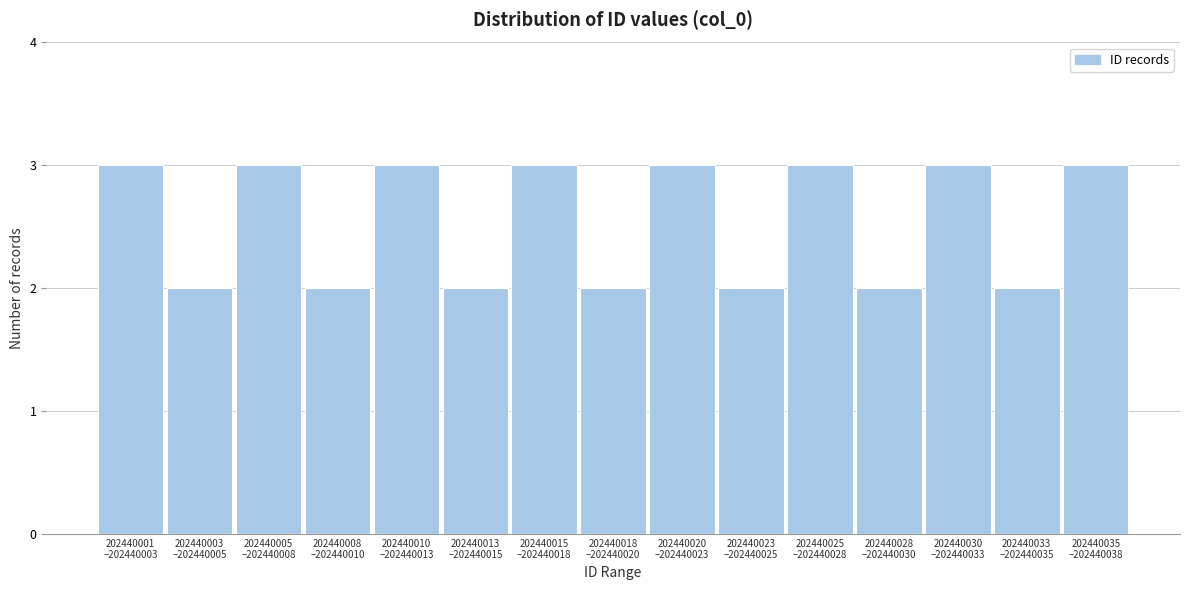

Reading right to left, extract all data points from this chart.

3	2	3	2	3	2	3	2	3	2	3	2	3	2	3